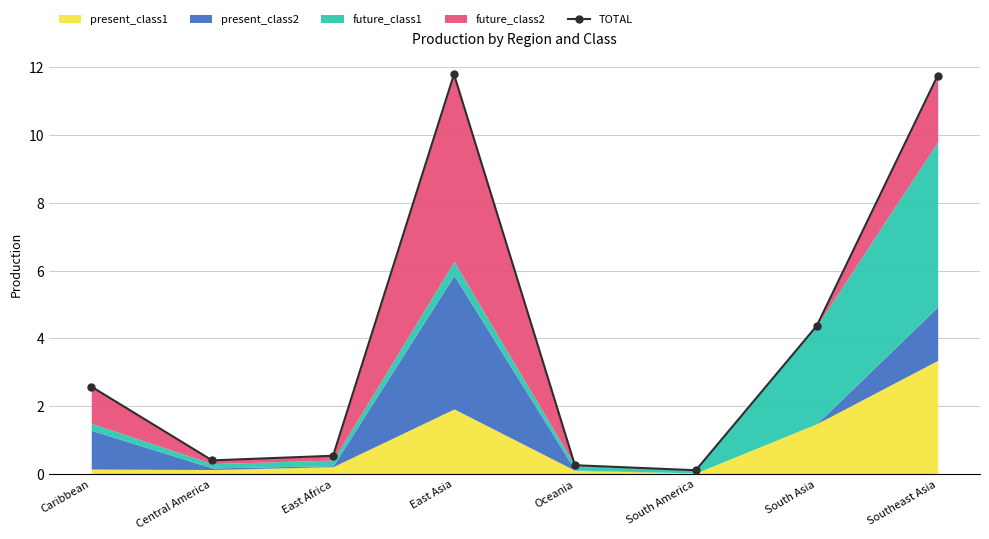

Reading left to right, list all the values displayed in this chart.

2.6	0.4	0.5	11.8	0.3	0.1	4.4	11.8